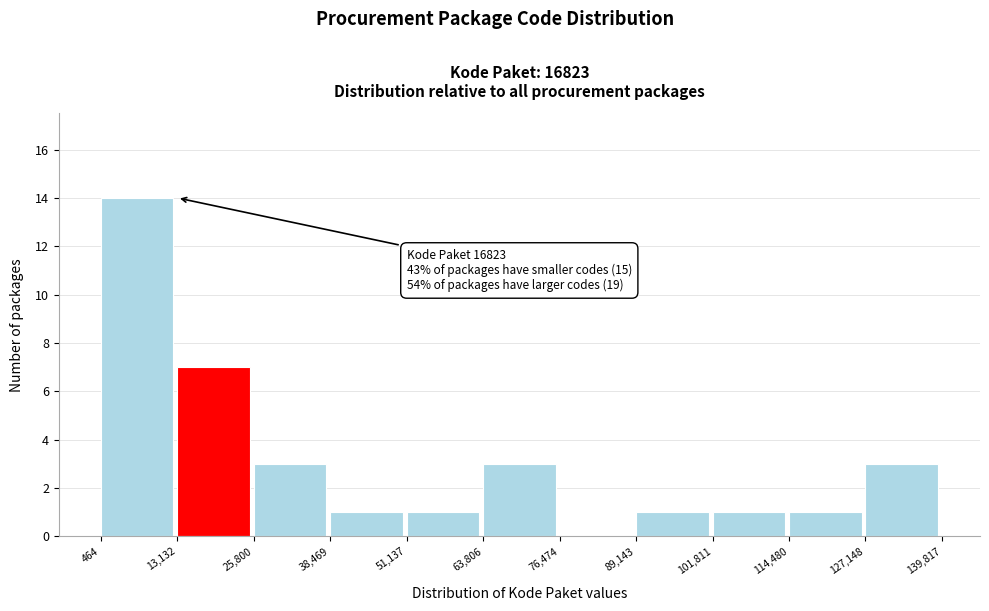

Which range on the x-axis has the tallest bar?

464 to 13,132